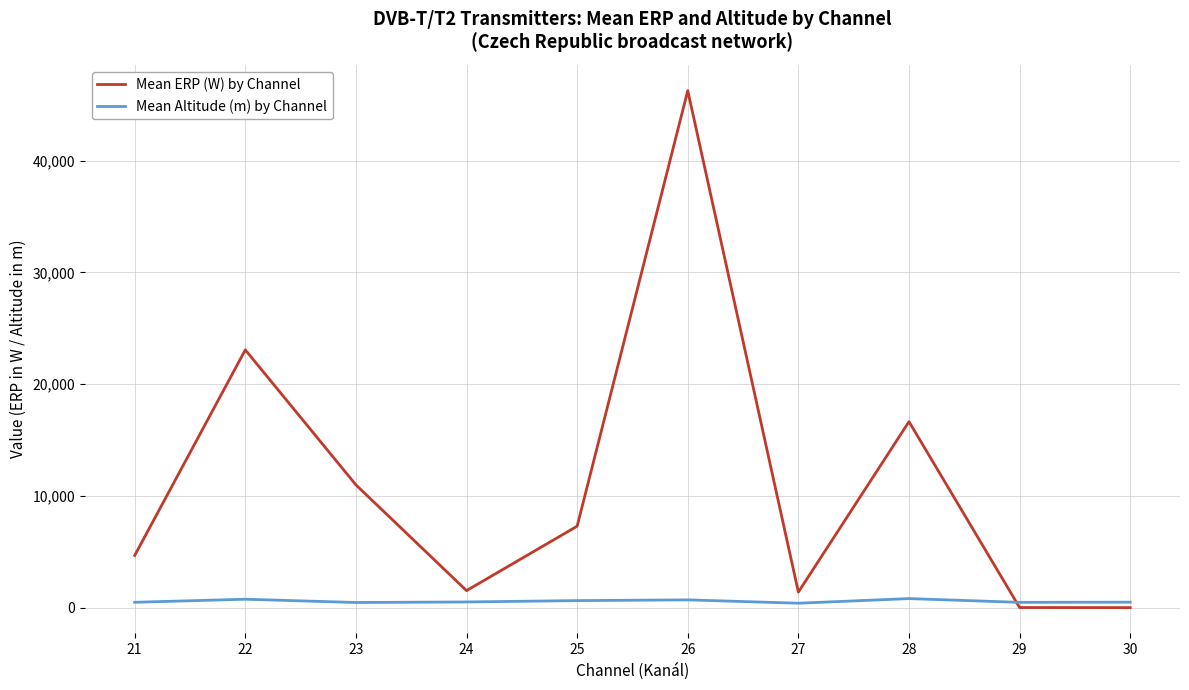

What is the sum of all Mean ERP (W) by Channel values?

111846.6